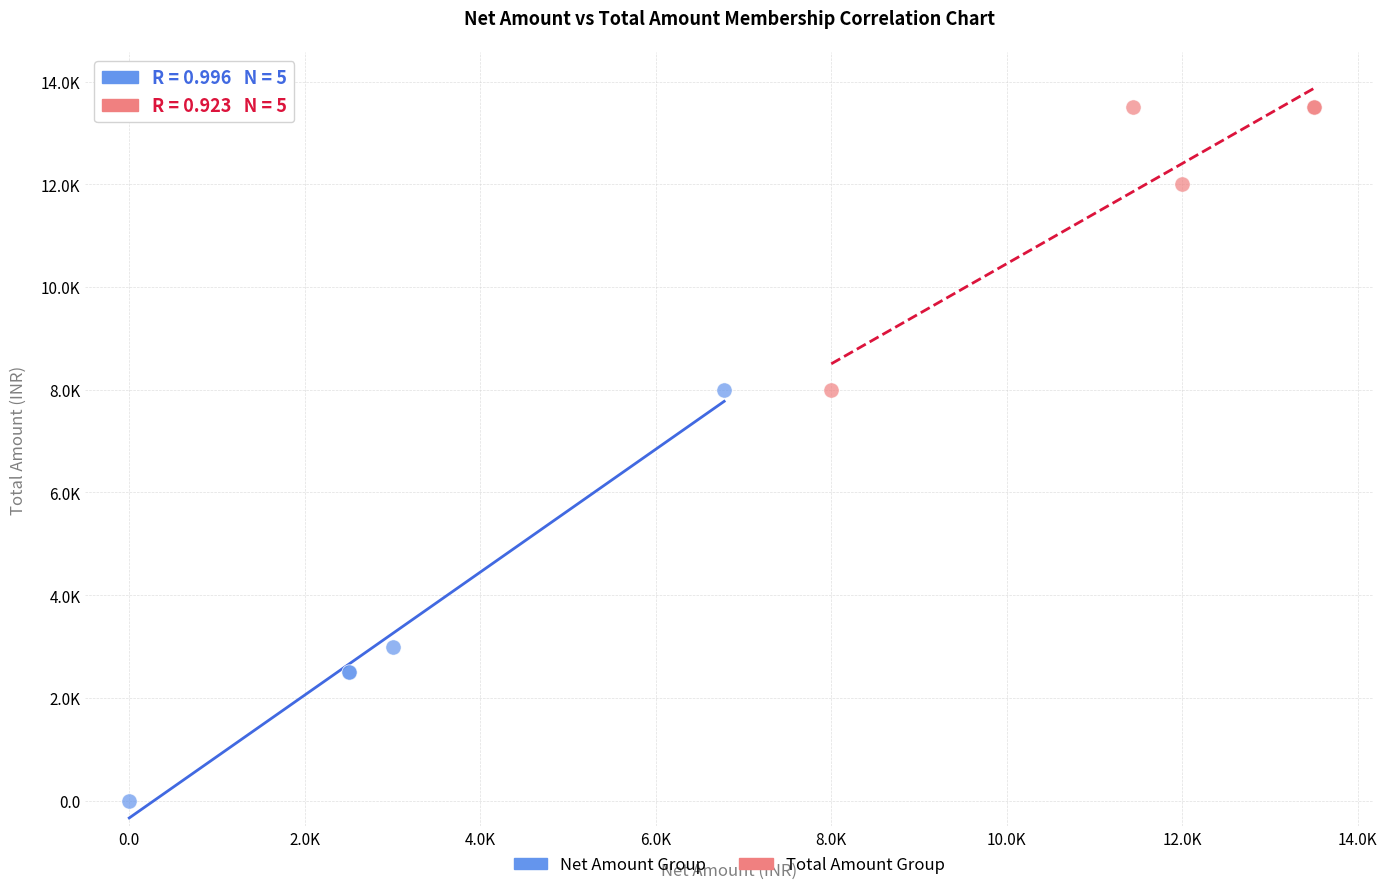

Which series contains the highest Y value?

Total Amount Group